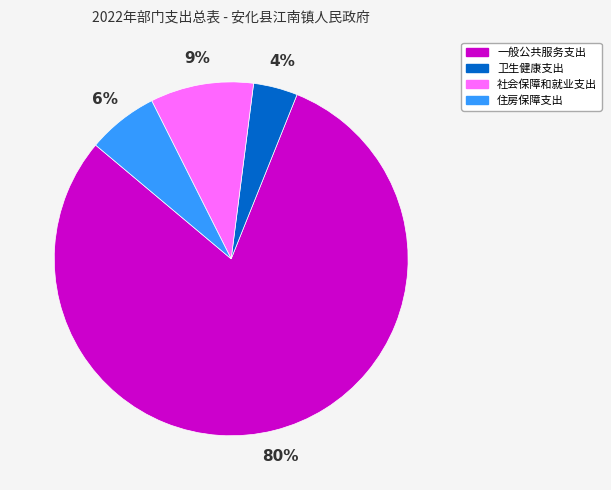

The 一般公共服务支出 slice represents 80% of the pie. True or false?

True